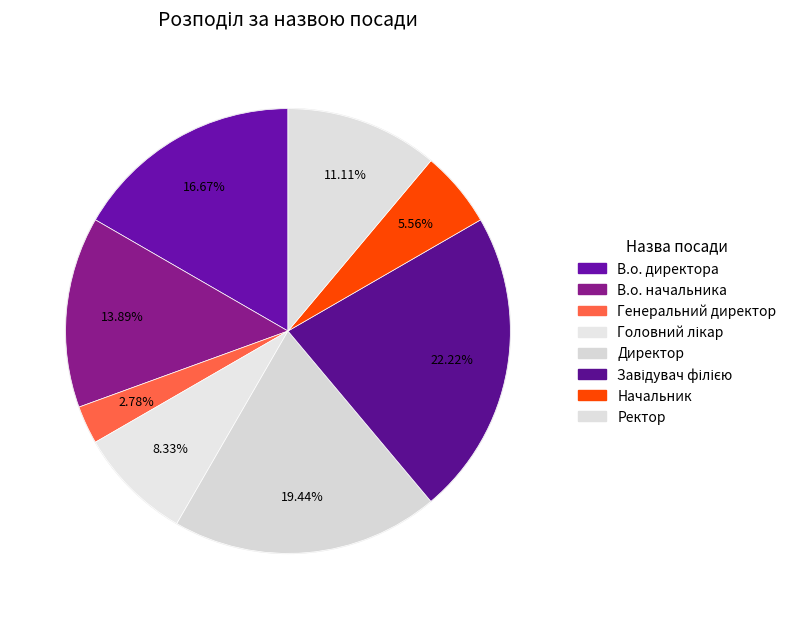

How many segments does this pie chart have?

8